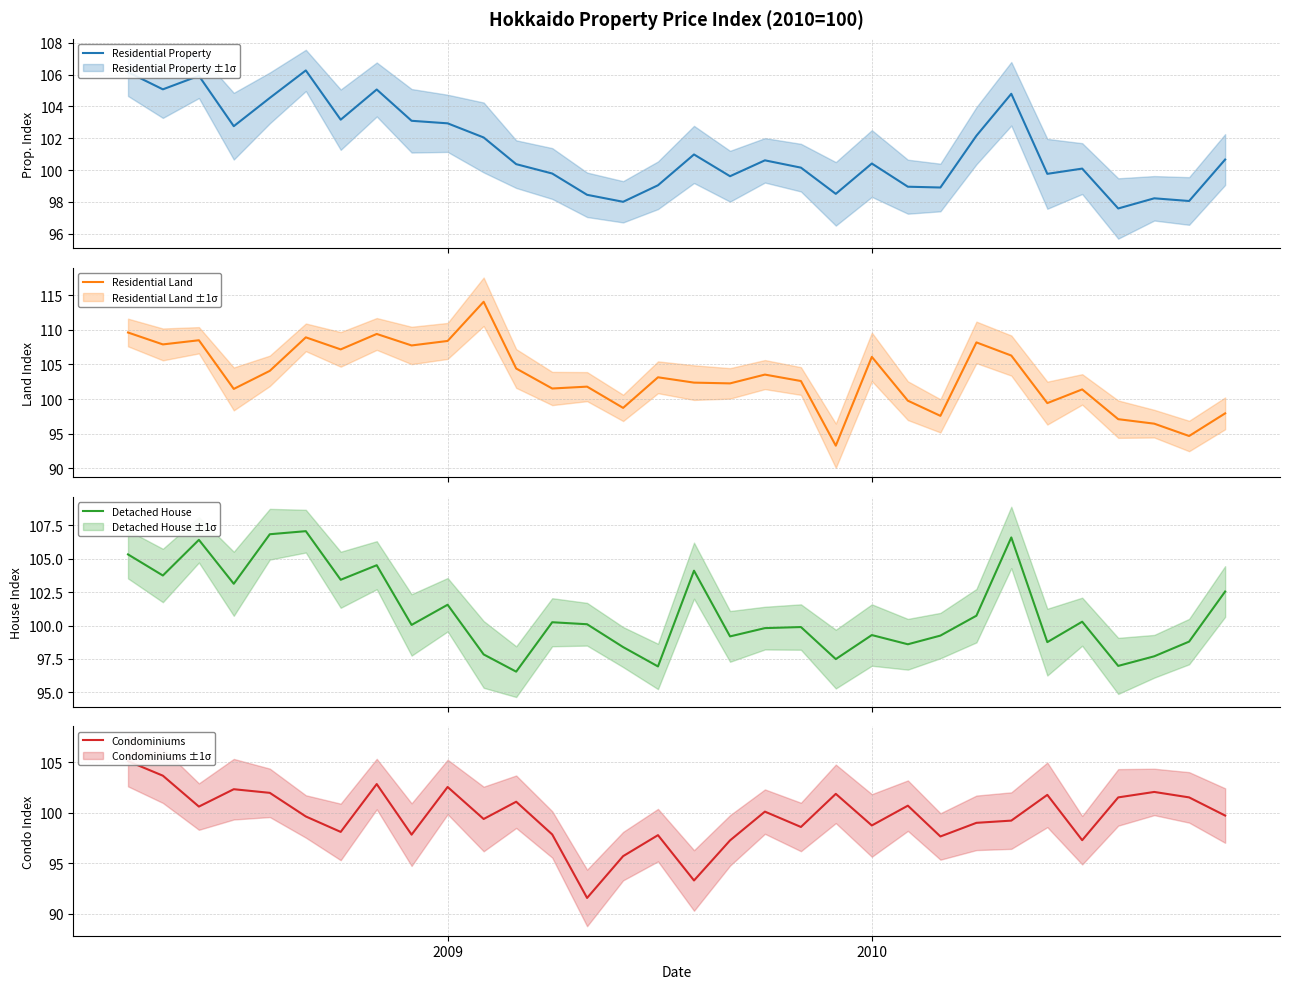

What is the maximum value shown in the chart?

114.1